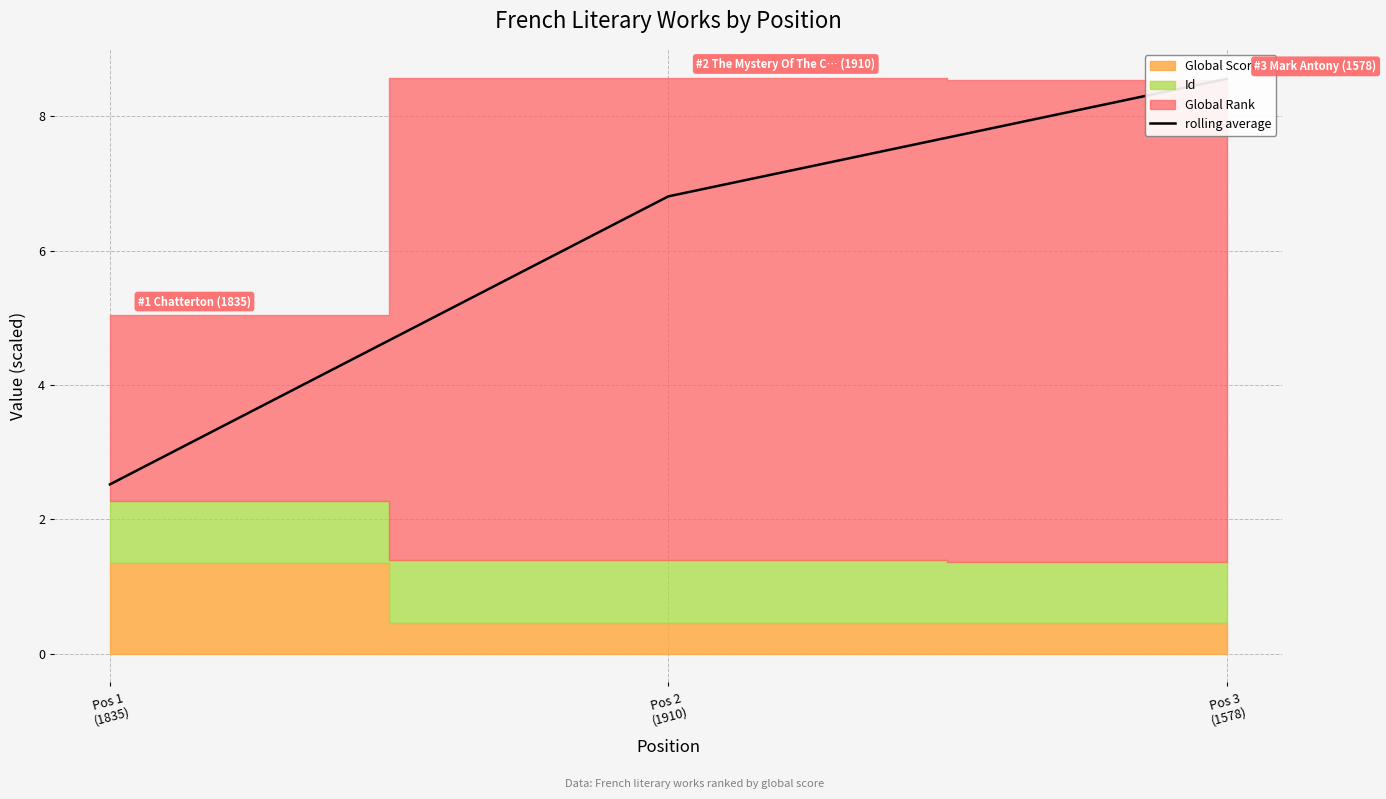

At which label does the data first exceed 6?

Pos 2
(1910)